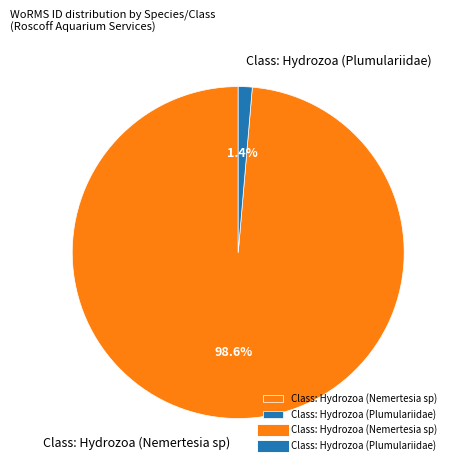

To the nearest percent, what is the combined percentage of Class: Hydrozoa (Nemertesia sp) and Class: Hydrozoa (Plumulariidae)?

100%